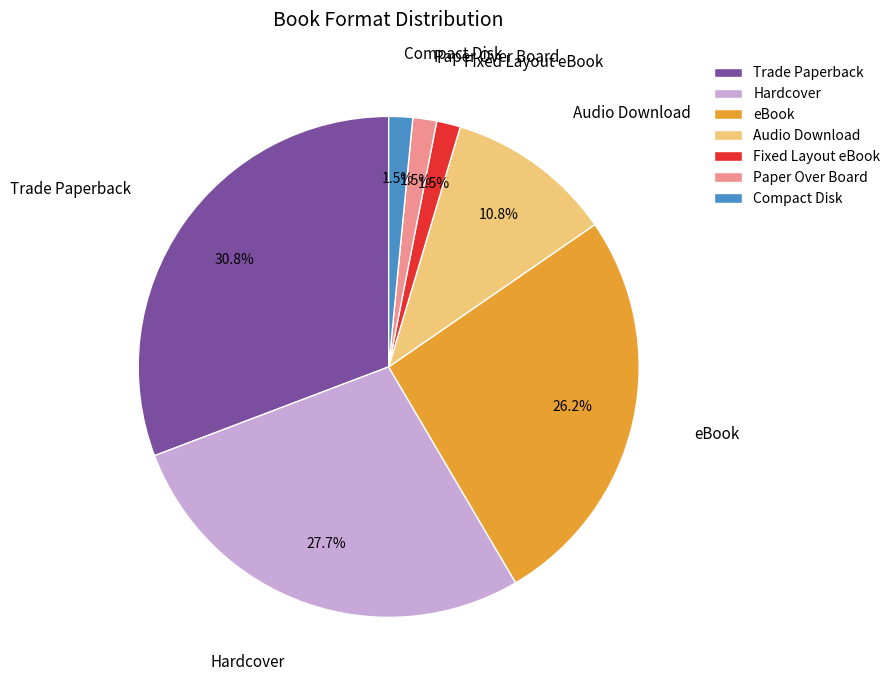

What is the ratio of the value at Audio Download to the value at eBook?

0.4